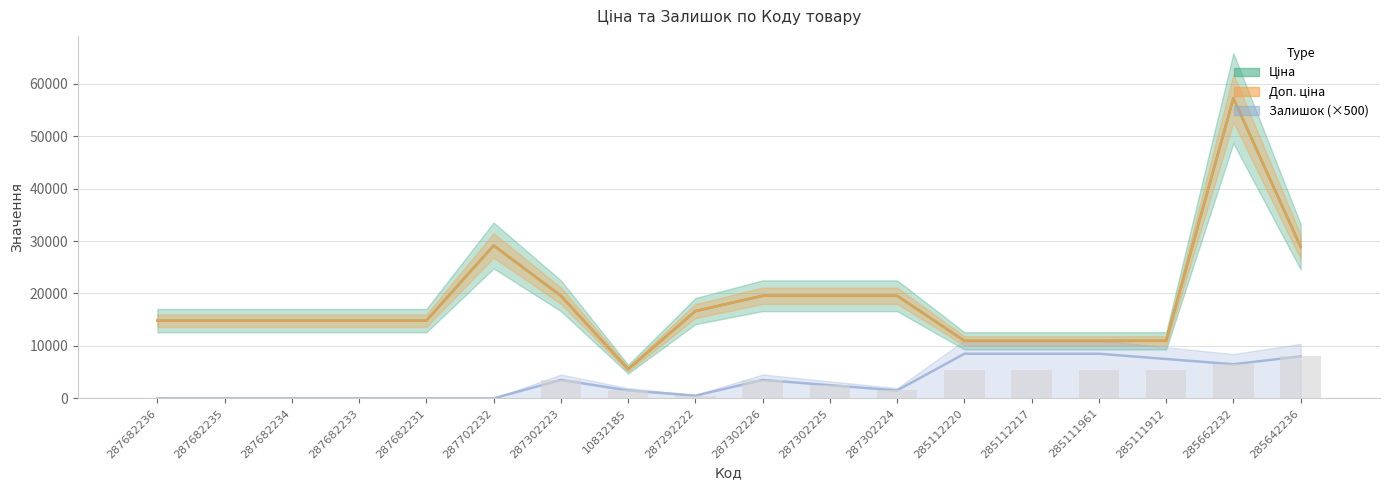

At which label does Ціна reach its peak?

285662232